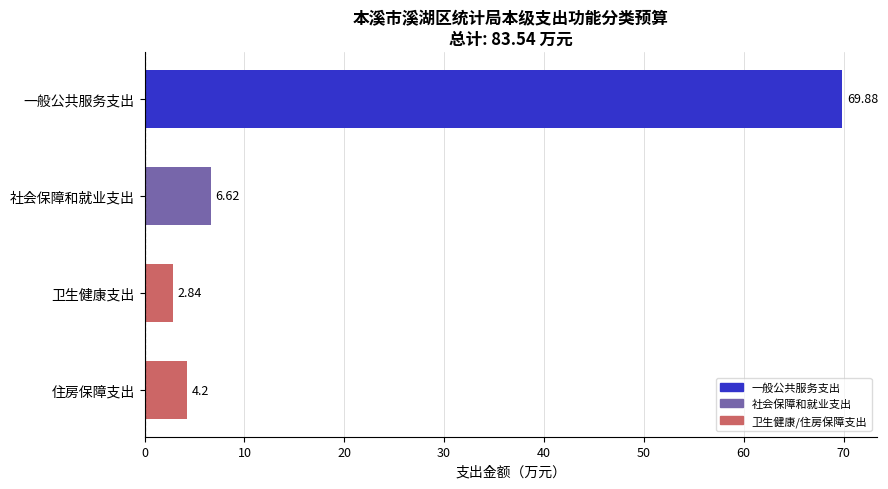

What is the label of the 1st bar from the bottom?

住房保障支出